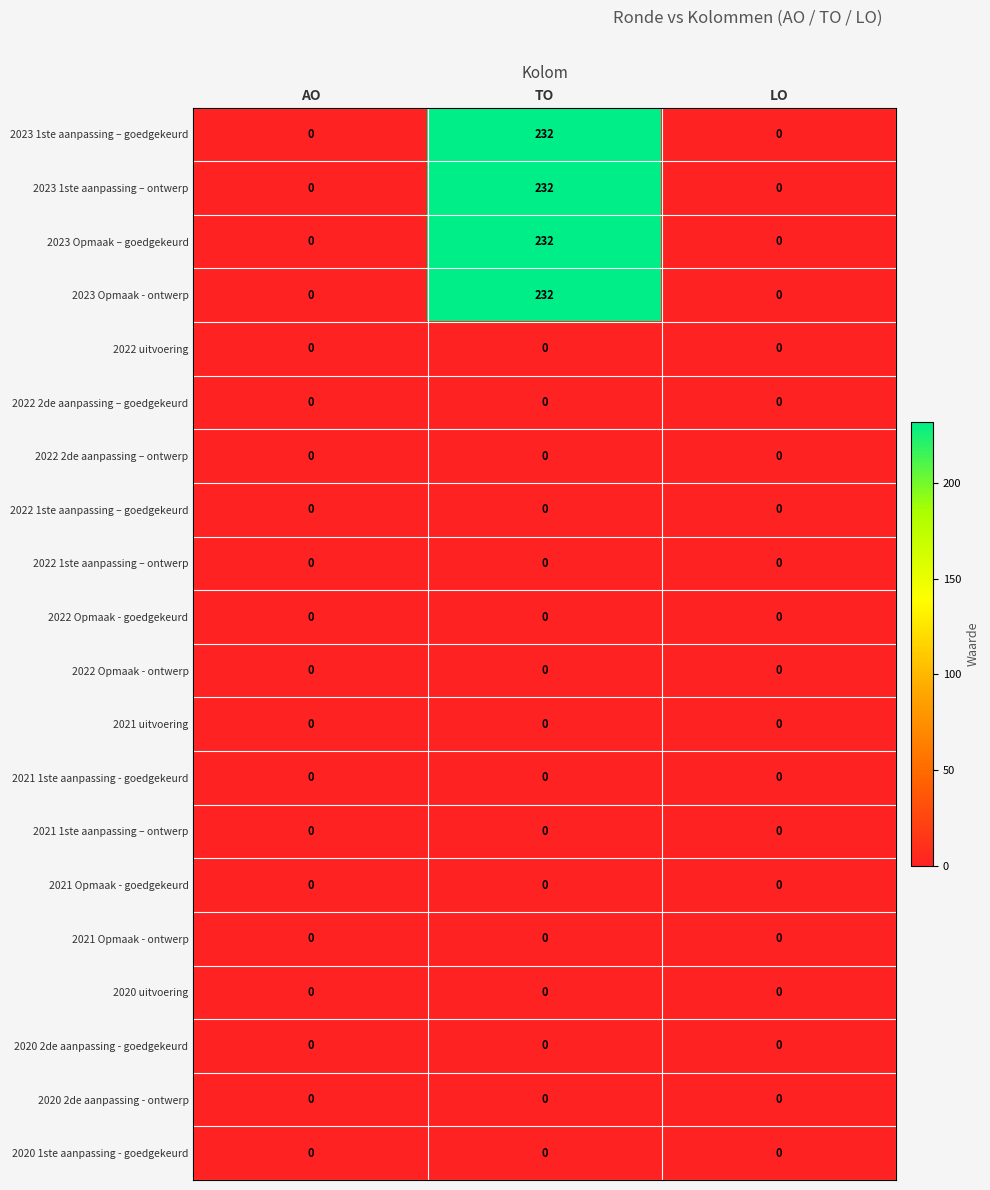

The value of 2023 1ste aanpassing – ontwerp at LO is 0. True or false?

True